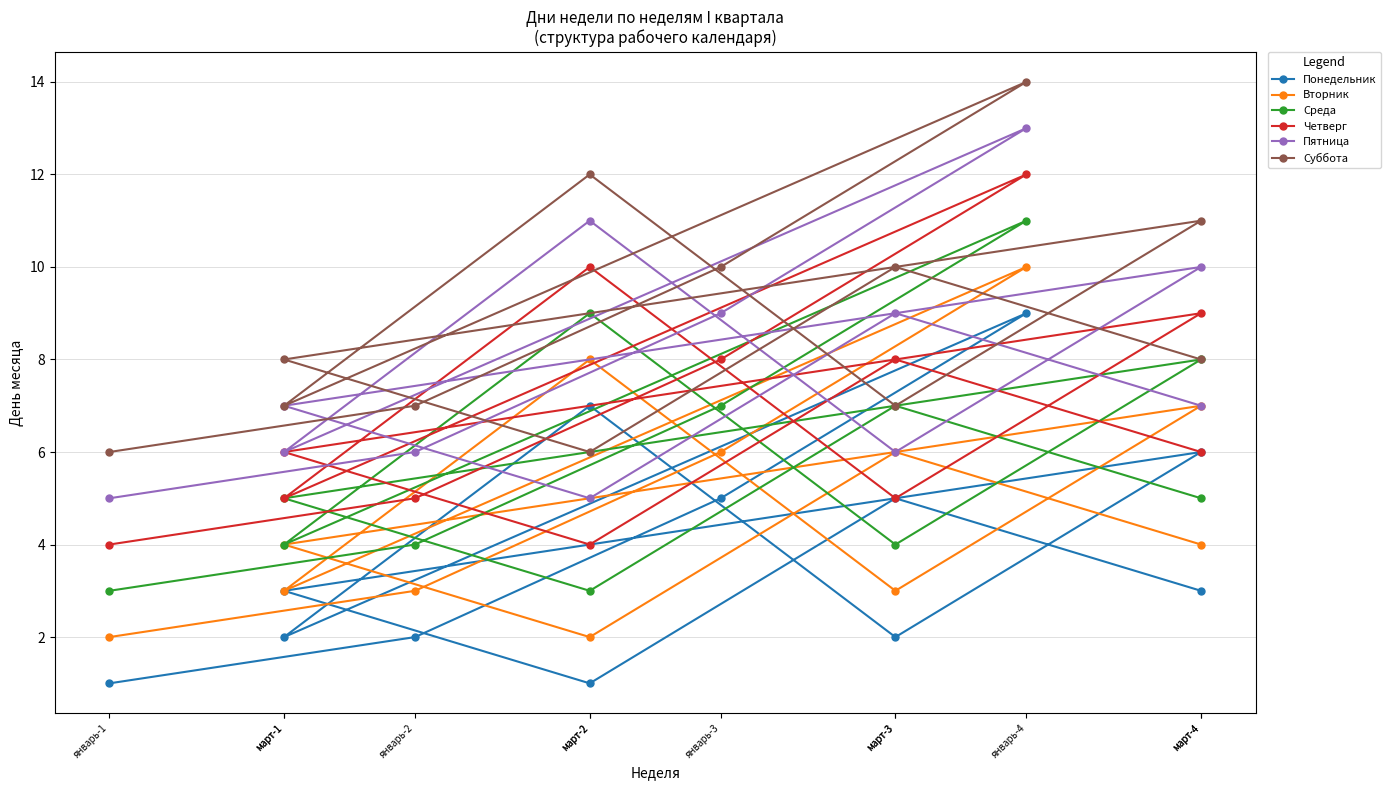

Reading right to left, what are all the values shown in this chart?

Понедельник: март-4=3	март-3=5	март-2=1	март-1=3	март-4=6	март-3=2	март-2=7	март-1=2	январь-4=9	январь-3=5	январь-2=2	январь-1=1
Вторник: март-4=4	март-3=6	март-2=2	март-1=4	март-4=7	март-3=3	март-2=8	март-1=3	январь-4=10	январь-3=6	январь-2=3	январь-1=2
Среда: март-4=5	март-3=7	март-2=3	март-1=5	март-4=8	март-3=4	март-2=9	март-1=4	январь-4=11	январь-3=7	январь-2=4	январь-1=3
Четверг: март-4=6	март-3=8	март-2=4	март-1=6	март-4=9	март-3=5	март-2=10	март-1=5	январь-4=12	январь-3=8	январь-2=5	январь-1=4
Пятница: март-4=7	март-3=9	март-2=5	март-1=7	март-4=10	март-3=6	март-2=11	март-1=6	январь-4=13	январь-3=9	январь-2=6	январь-1=5
Суббота: март-4=8	март-3=10	март-2=6	март-1=8	март-4=11	март-3=7	март-2=12	март-1=7	январь-4=14	январь-3=10	январь-2=7	январь-1=6